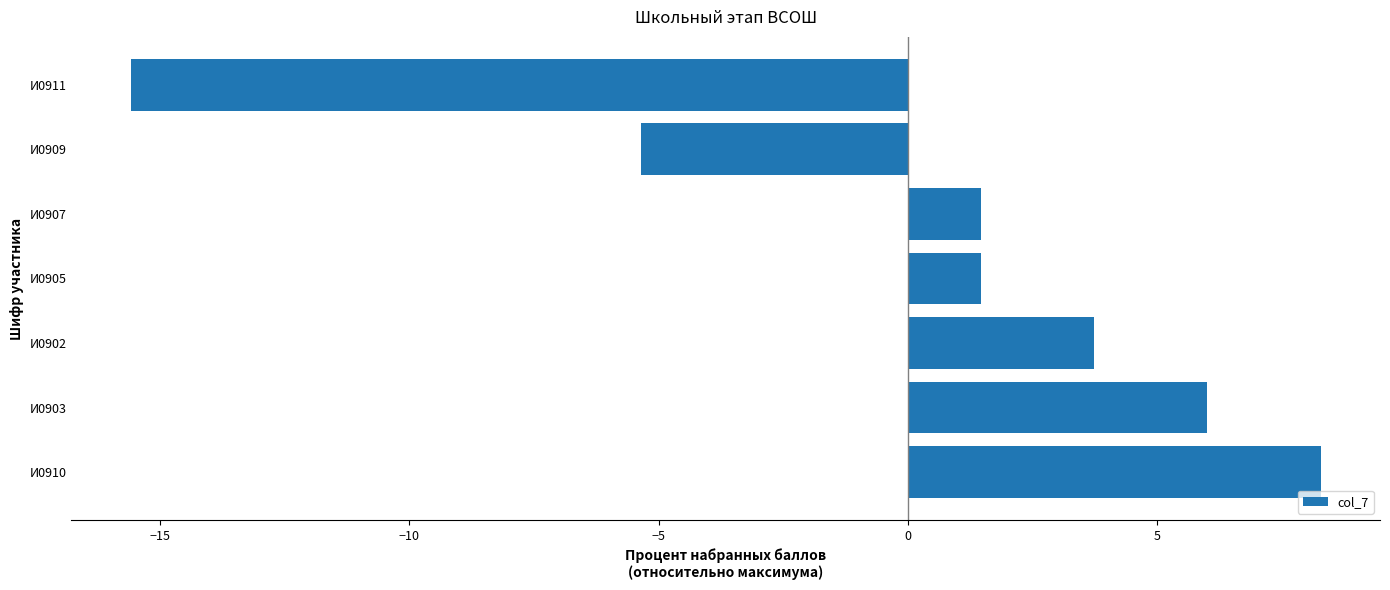

Is it true that the value at И0903 is 3.3?

False